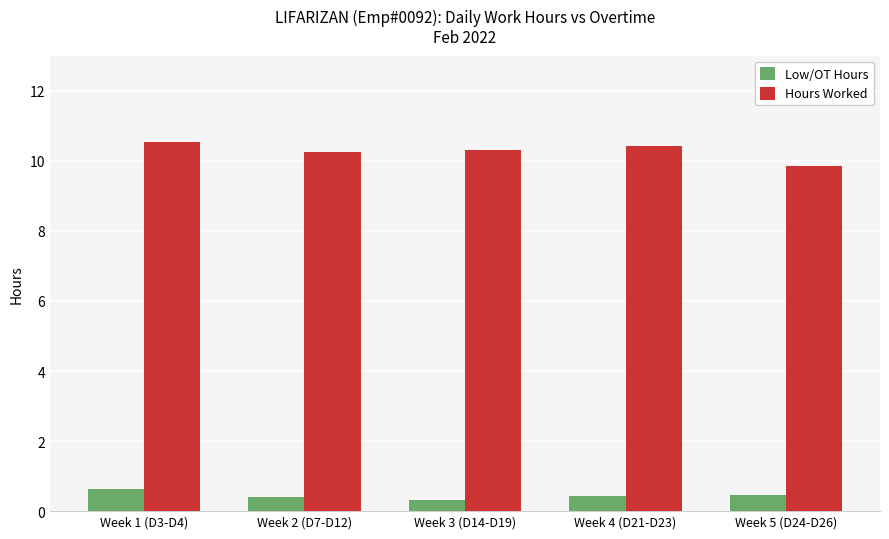

What position from the left is Week 4 (D21-D23)?

4